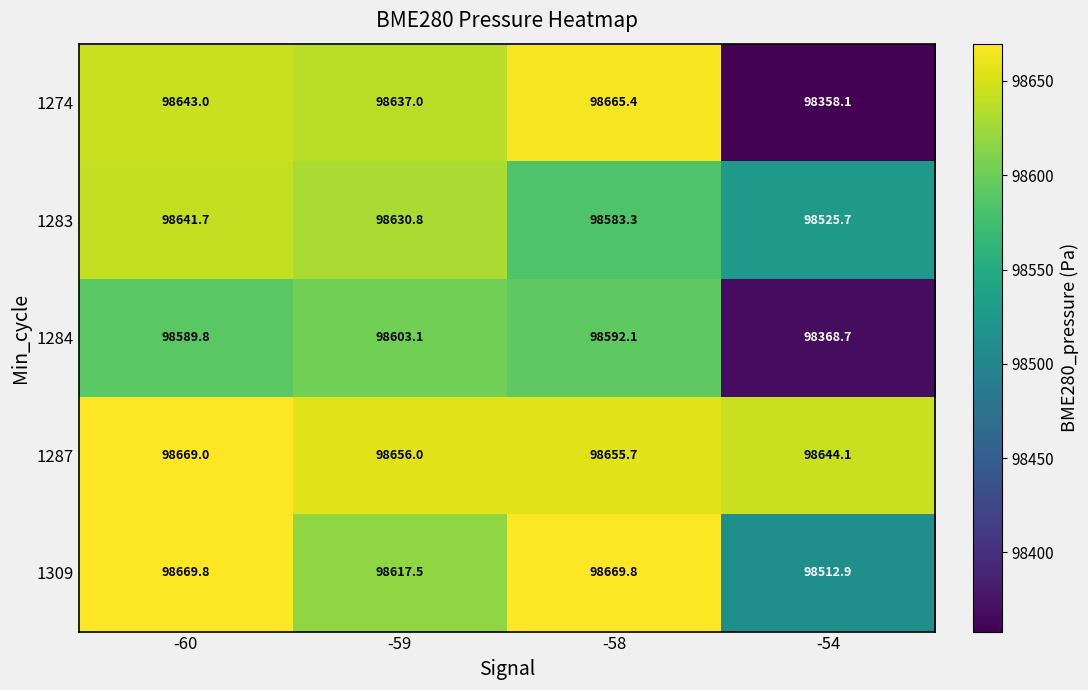

How many values in the 1309 series exceed 98669?

2